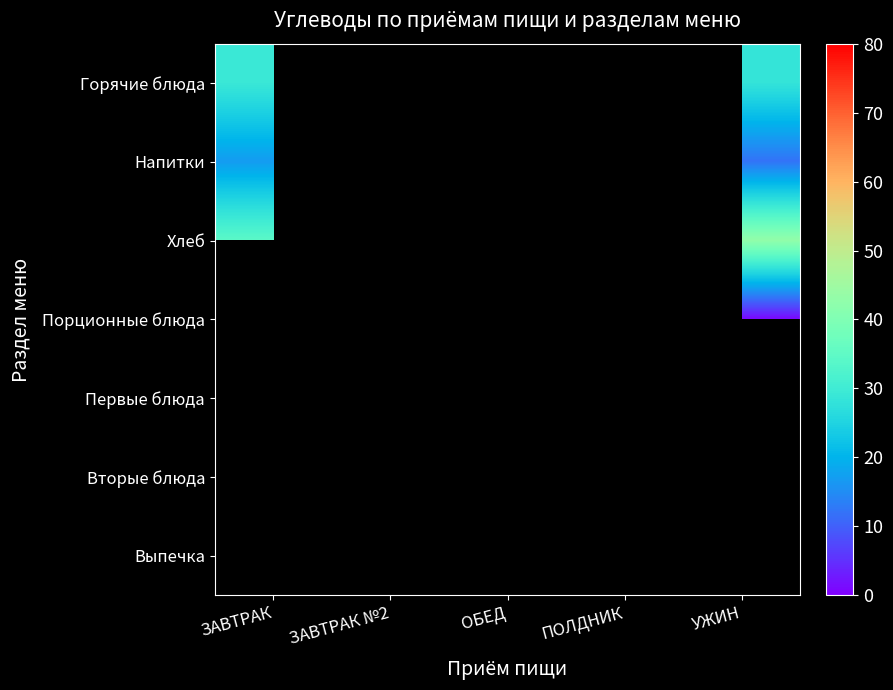

Which category has the lowest value across all series?

УЖИН